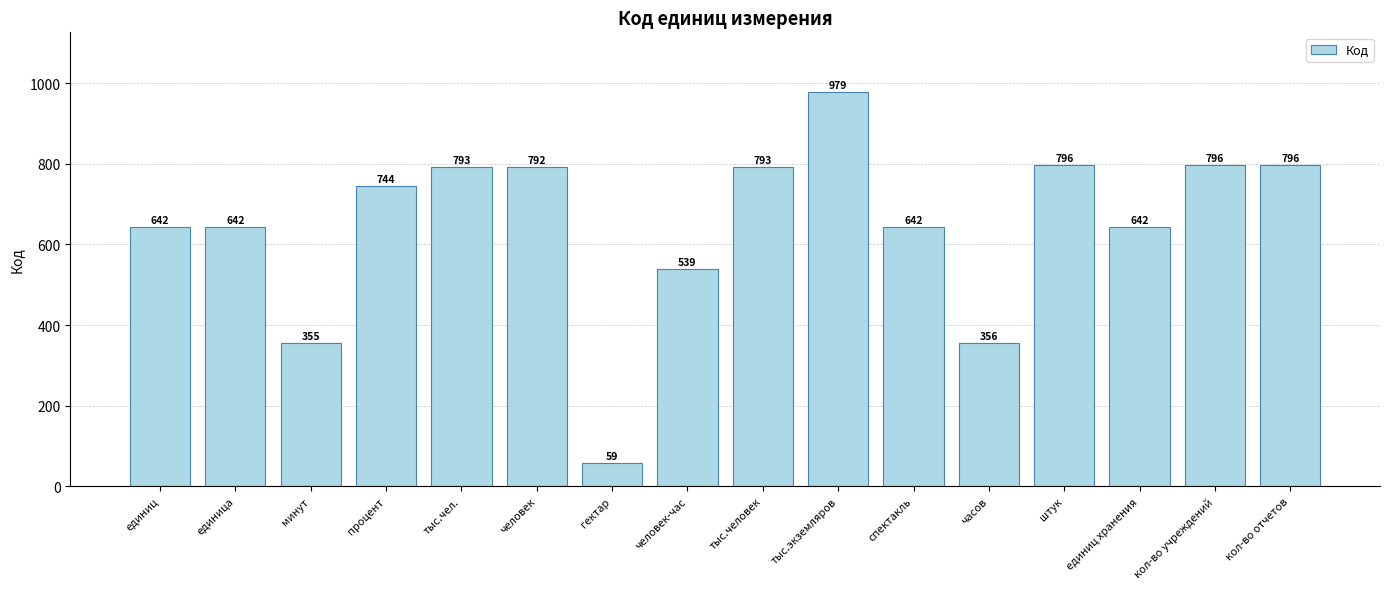

What is the label of the 2nd bar from the right?

кол-во учреждений